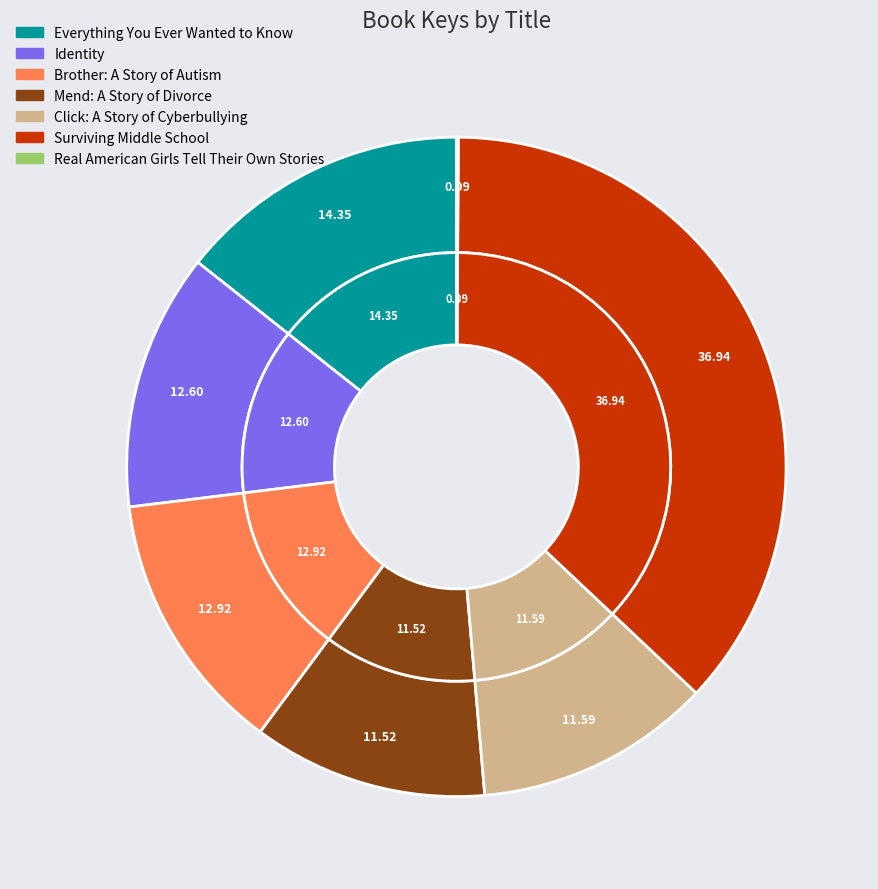

Is there any slice that represents more than half of the pie?

No